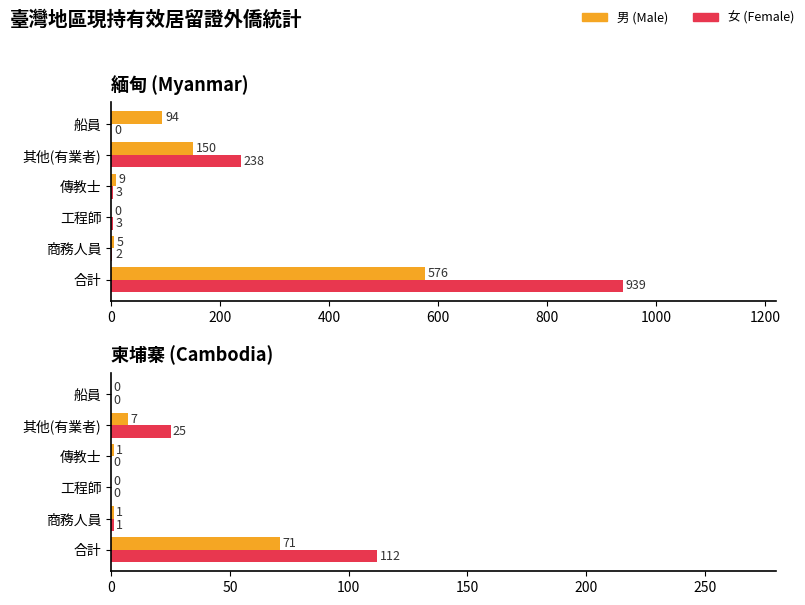

Rank the series by their maximum value, from lowest to highest.

柬埔寨男, 柬埔寨女, 緬甸男, 緬甸女